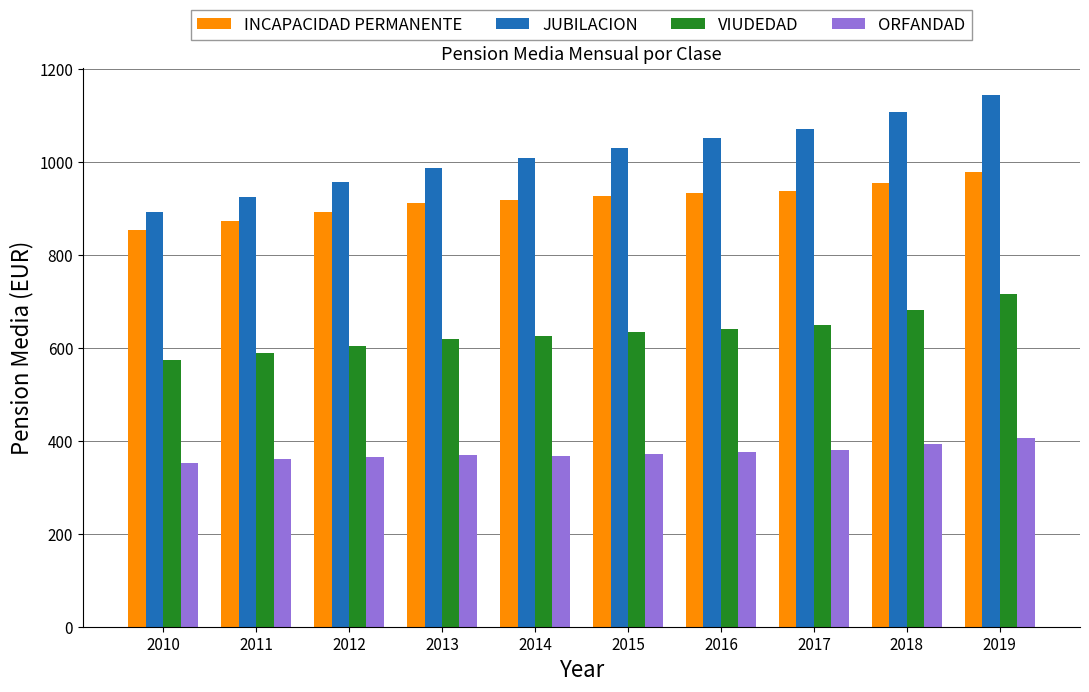

What is the approximate value of JUBILACION at 2017?

1071.0